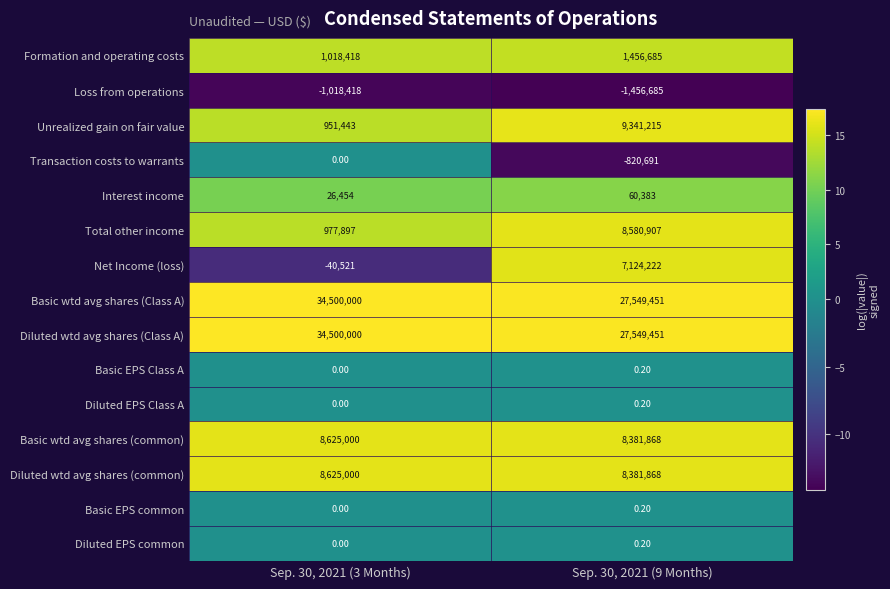

At which category is the sum across all series the highest?

Sep. 30, 2021 (9 Months)